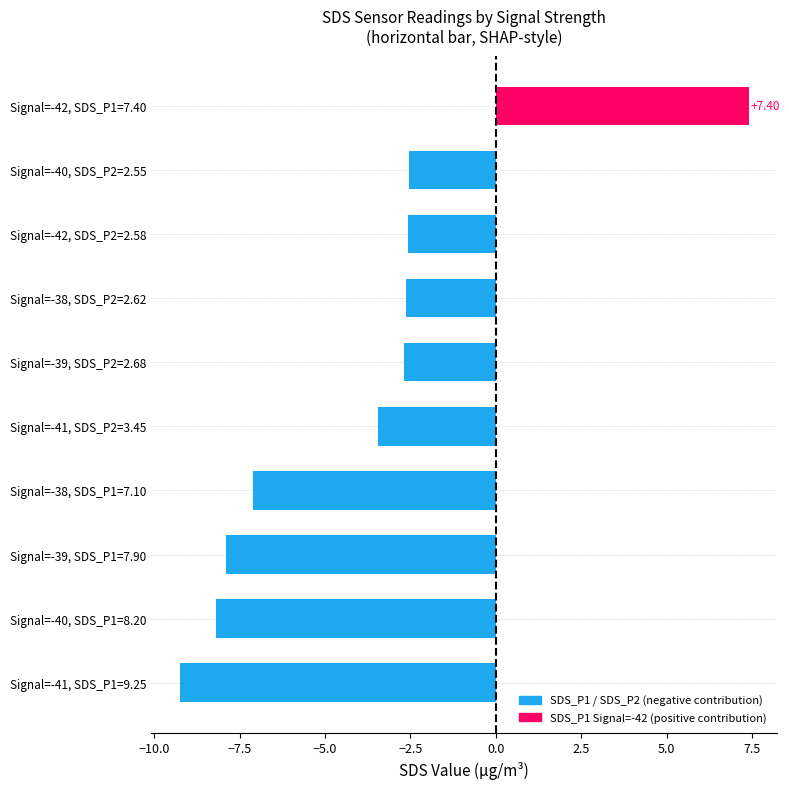

What is the change in value from Signal=-39, SDS_P1=7.90 to Signal=-42, SDS_P2=2.58?

+5.3